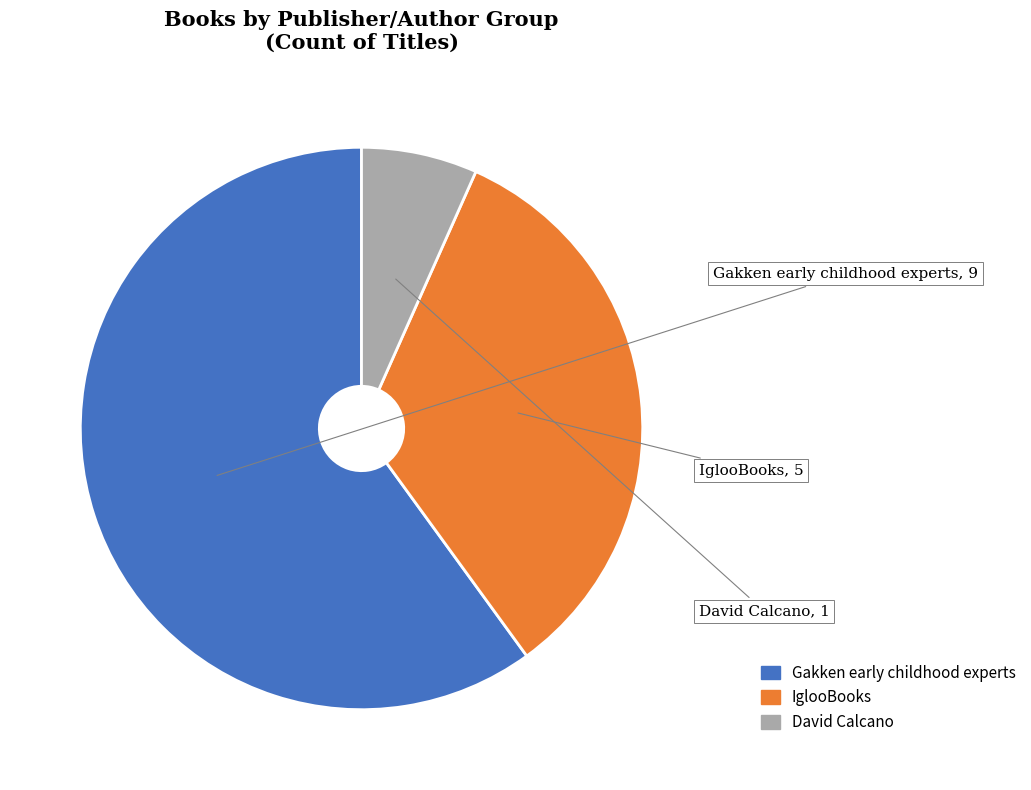

Which category has the biggest portion of the pie?

Gakken early childhood experts